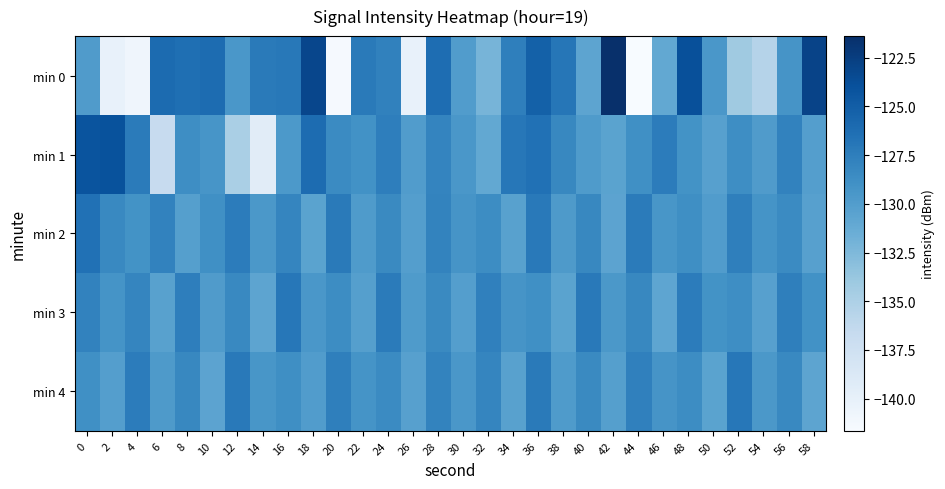

List the series in order of their peak value, lowest first.

min 3, min 4, min 2, min 1, min 0